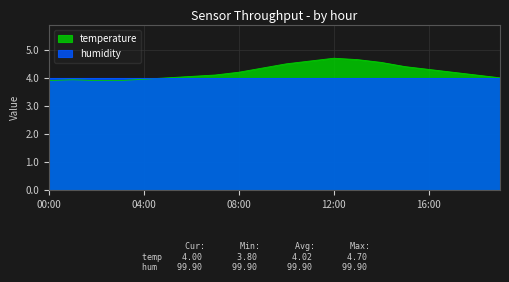

List the labels in order of value, smallest first.

00:00, 02:00, 03:00, 01:00, 04:00, 05:00, 19:00, 06:00, 07:00, 18:00, 08:00, 17:00, 16:00, 09:00, 15:00, 10:00, 14:00, 11:00, 13:00, 12:00